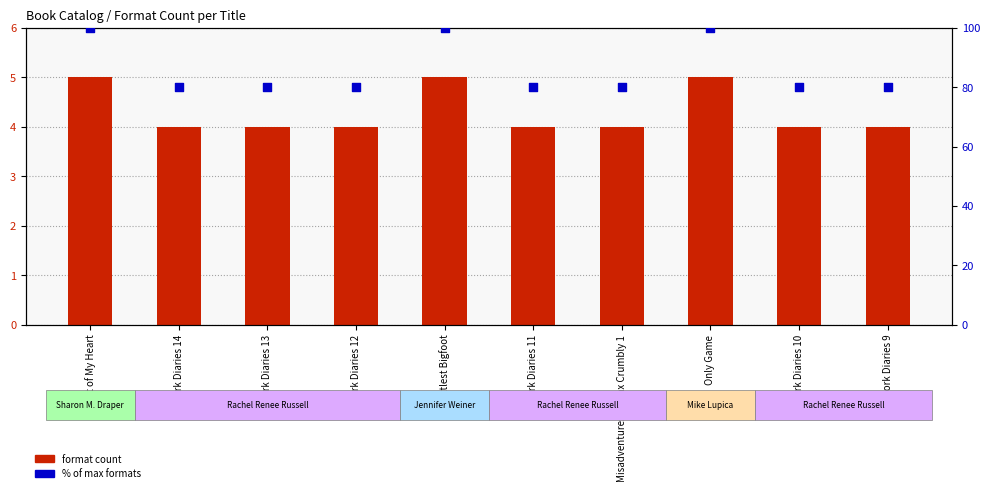

What are all the series names shown in the legend?

format count, % of max formats